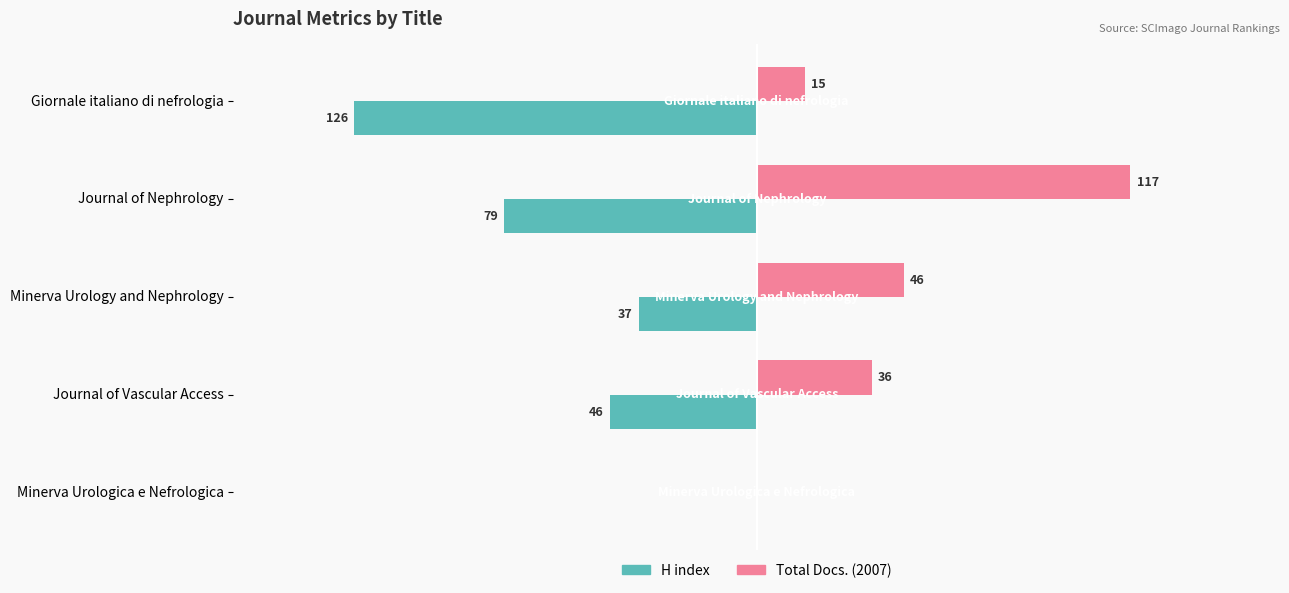

Where is Total Docs. (2007) nearest to the value 58?

Minerva Urology and Nephrology